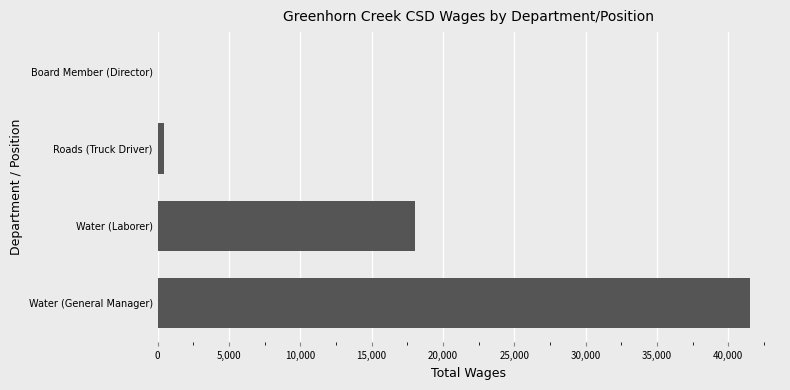

What is the sum of the values at Water (Laborer) and Water (General Manager)?

59588